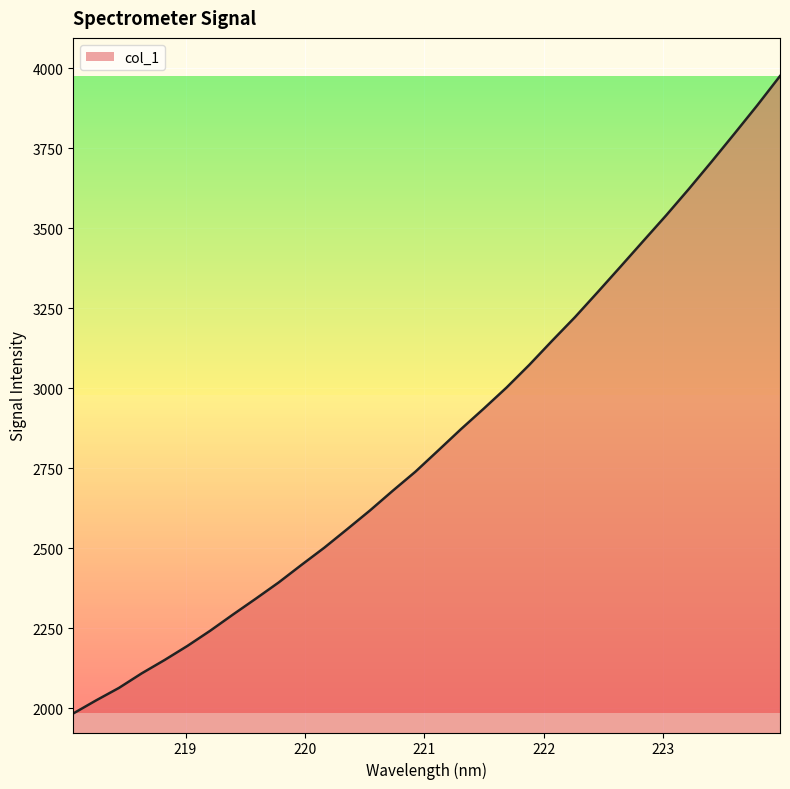

What is the minimum value shown in the chart?

1983.0